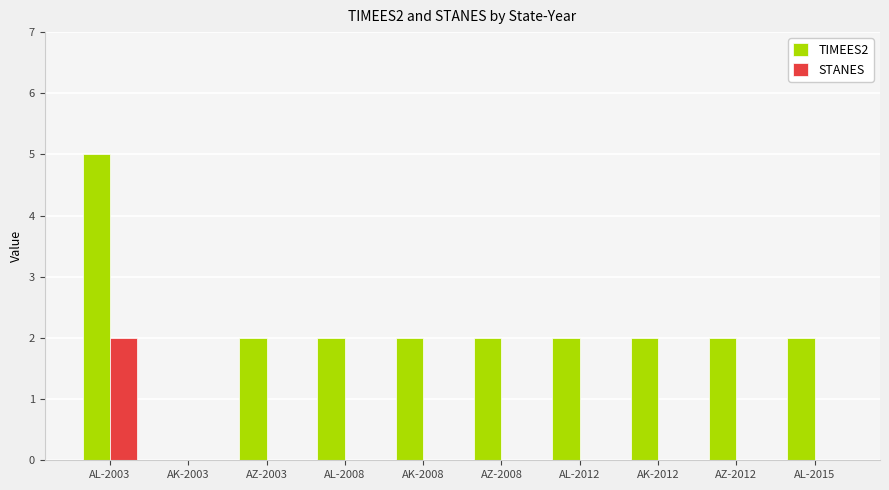

Reading left to right, list all the values displayed in this chart.

TIMEES2: 5	0	2	2	2	2	2	2	2	2
STANES: 2	0	0	0	0	0	0	0	0	0